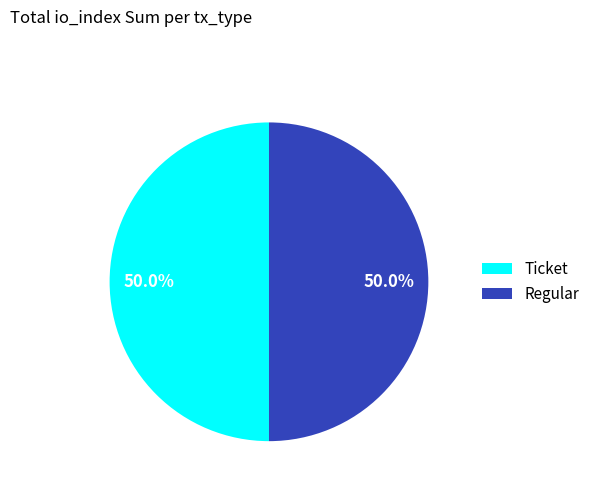

What percentage do Ticket and Regular together represent?

100.0%